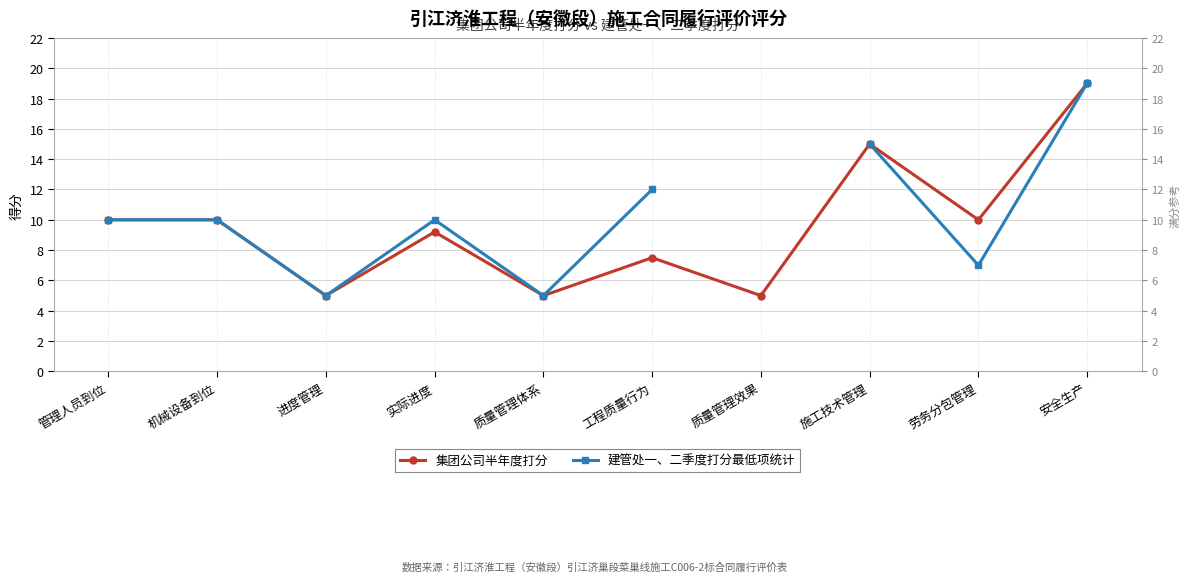

Is this an area chart (filled region under the line)?

No